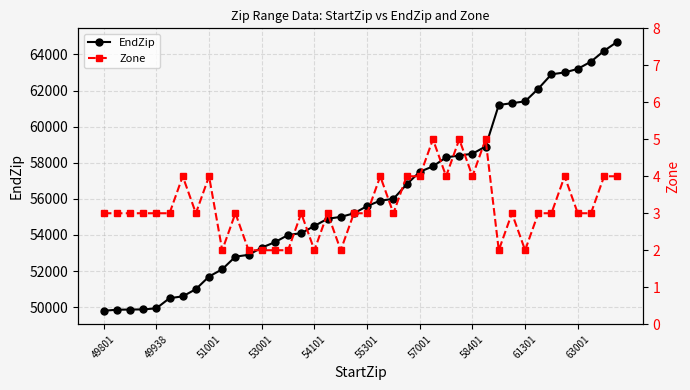

True or false: EndZip has a value of 58499 at 58401.

True